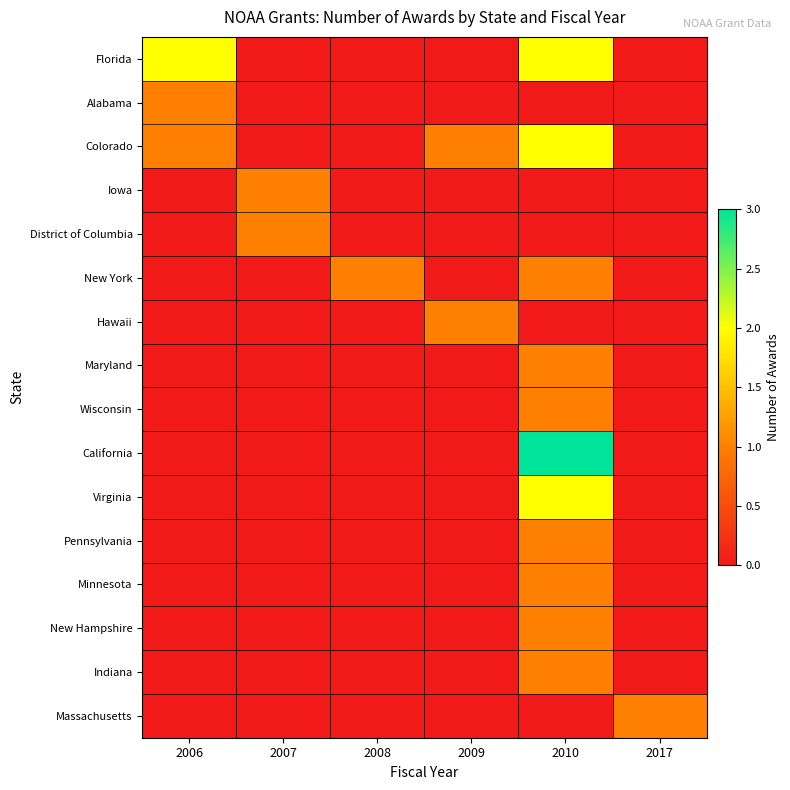

Which series changed the most between 2008 and 2010?

California